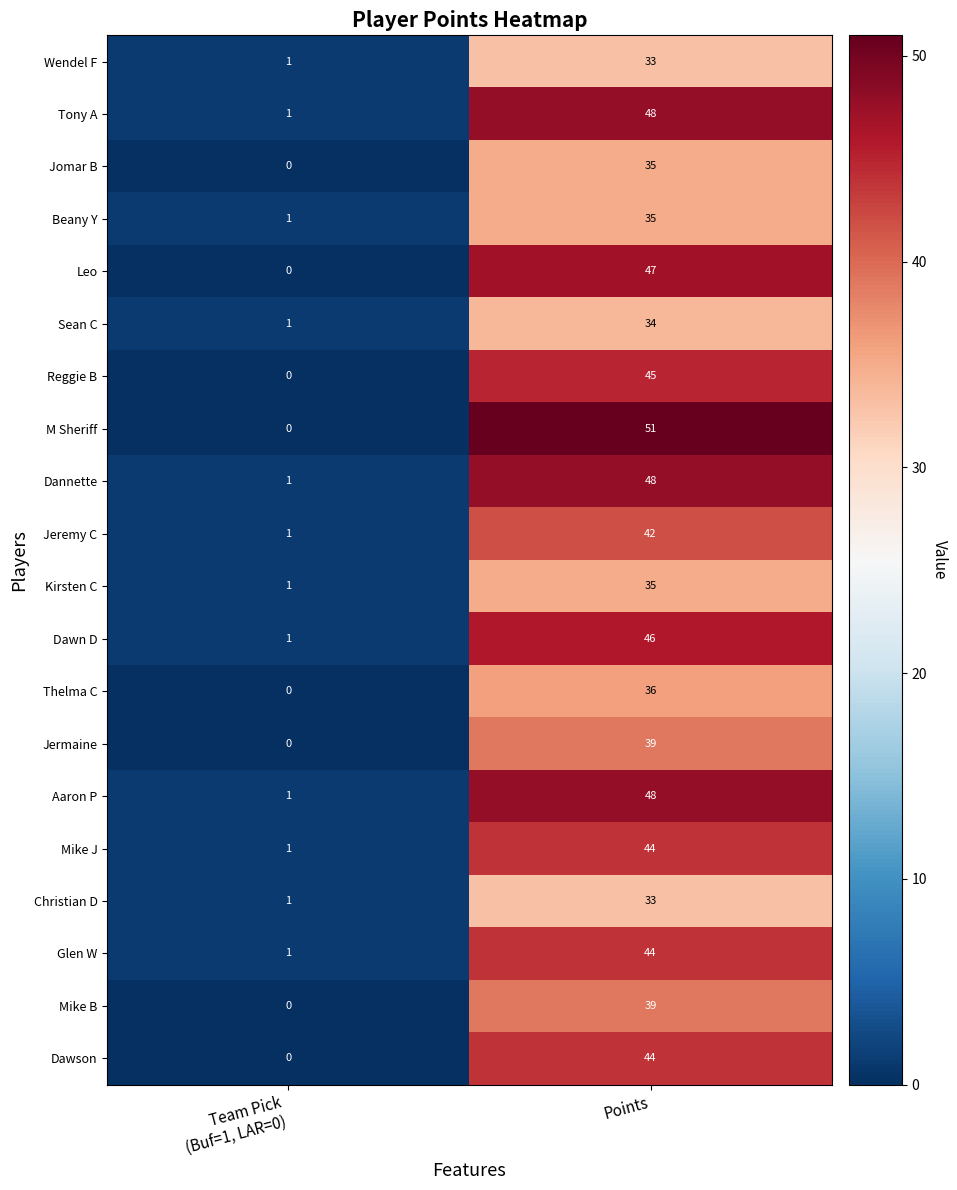

What is the total value across all series at Points?

826